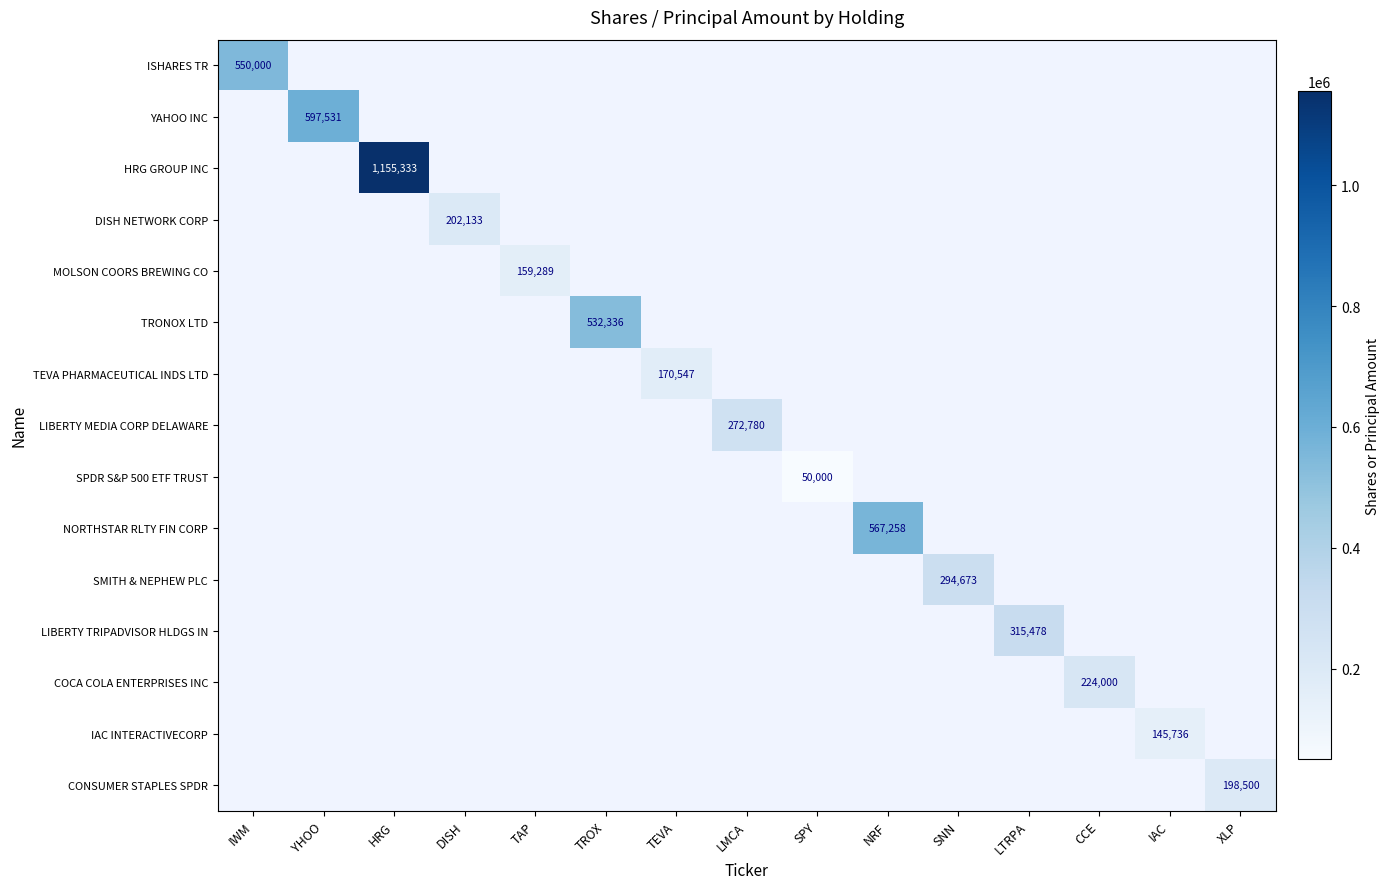

Is it true that TRONOX LTD equals 754054 at TROX?

False